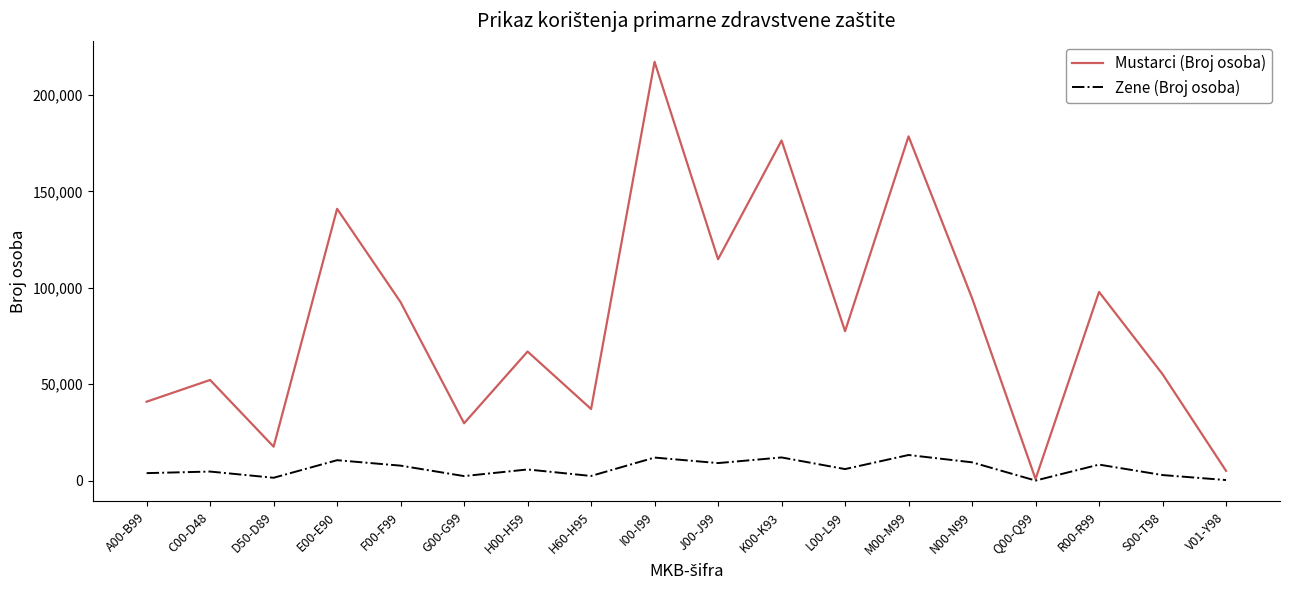

Which label corresponds to the largest value in the chart?

I00-I99